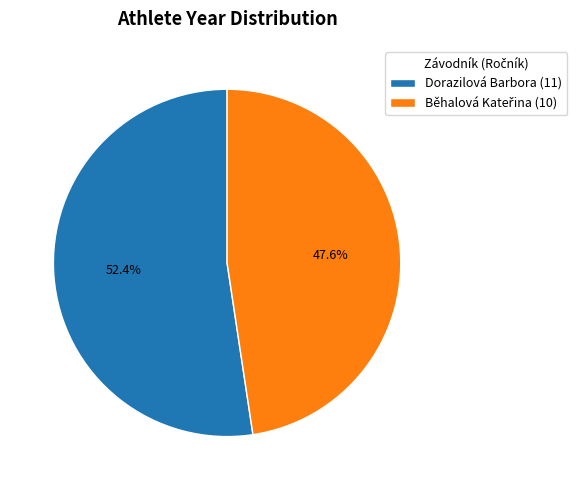

Does any single category account for the majority?

Yes